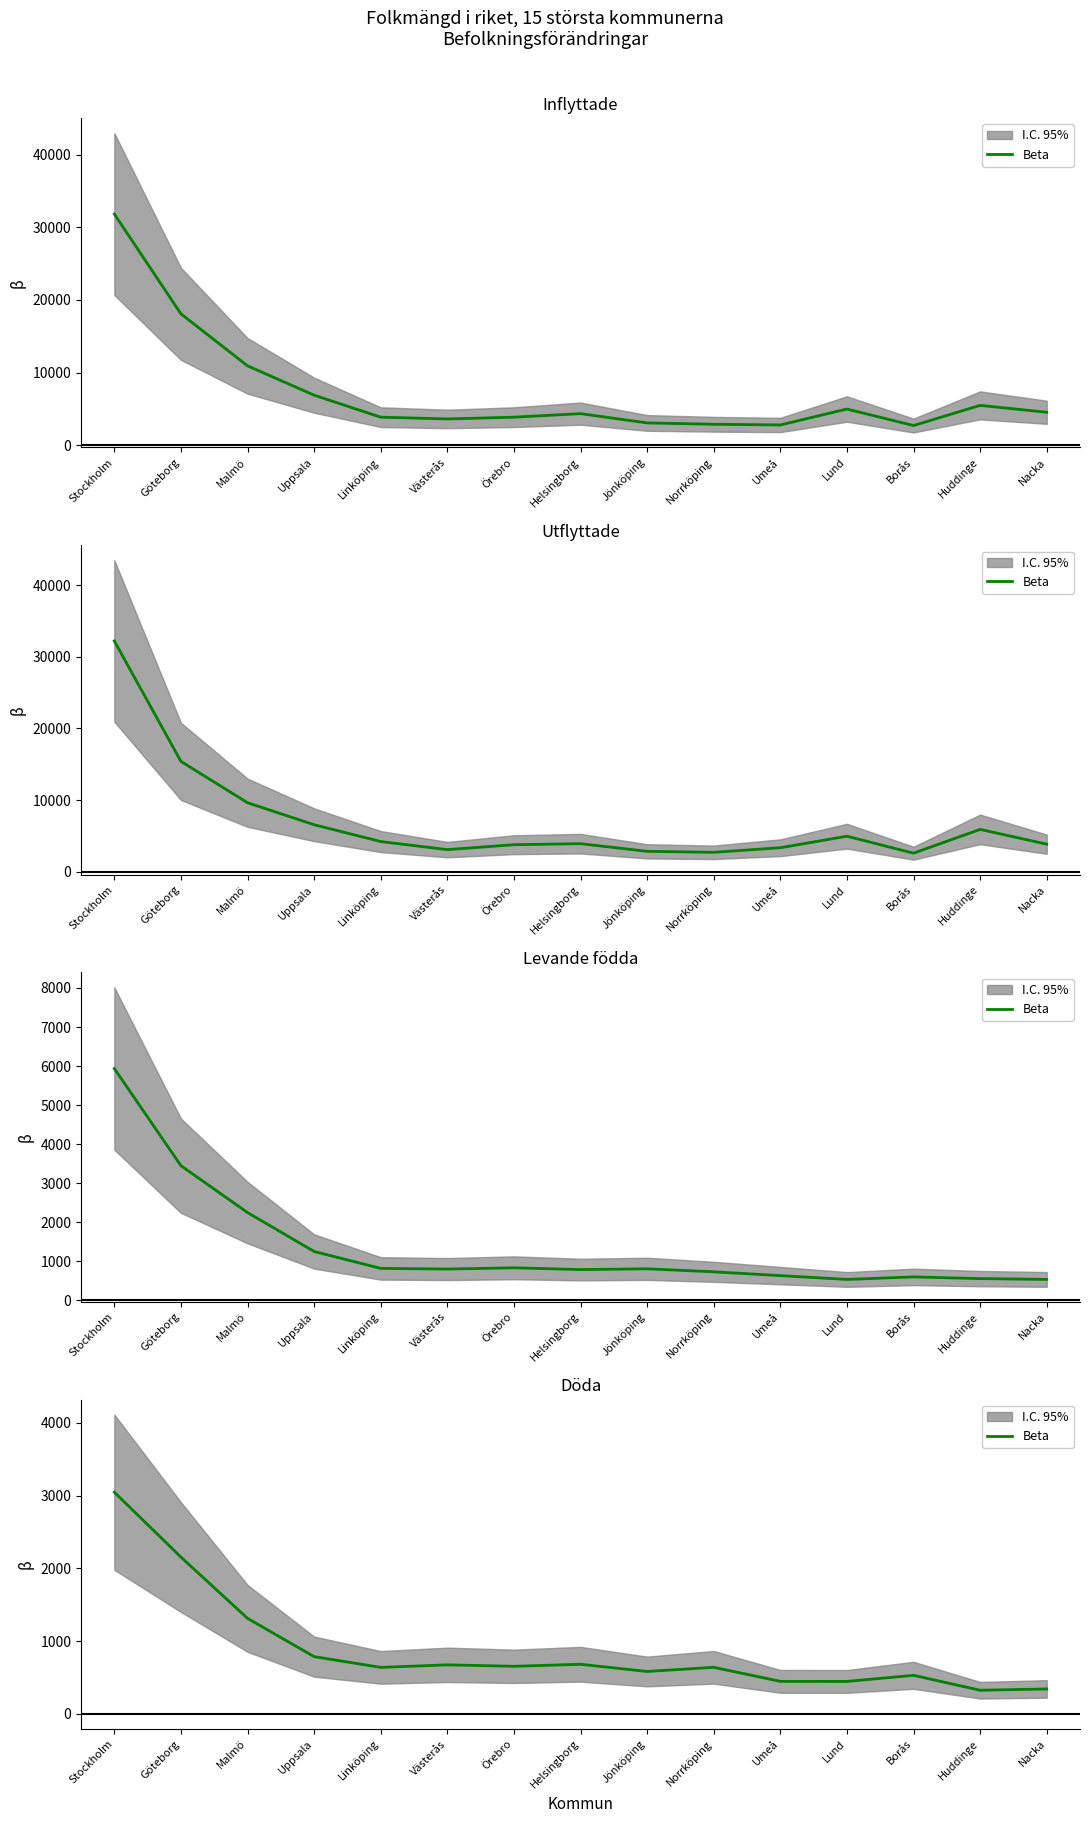

Reading right to left, extract all data points from this chart.

344	326	531	447	448	641	584	683	655	675	640	788	1314	2156	3048